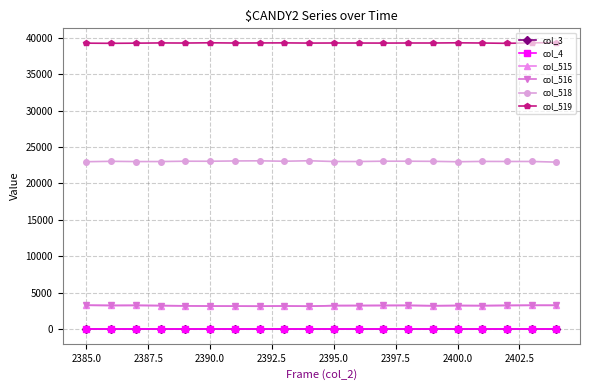

True or false: col_4 has more than 0 interior local peaks.

False